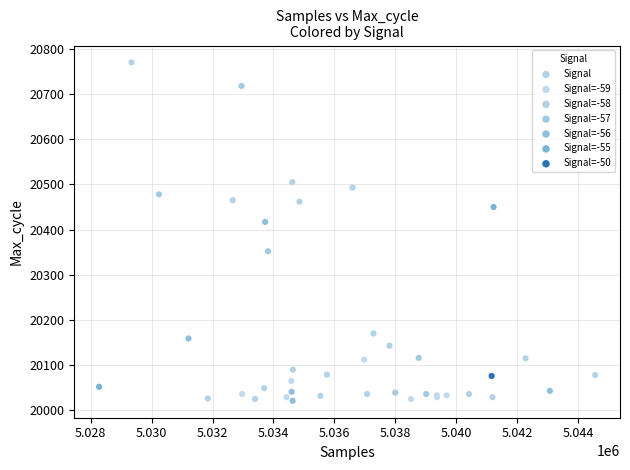

What Y value in the scatter plot is closest to 20395?

20417